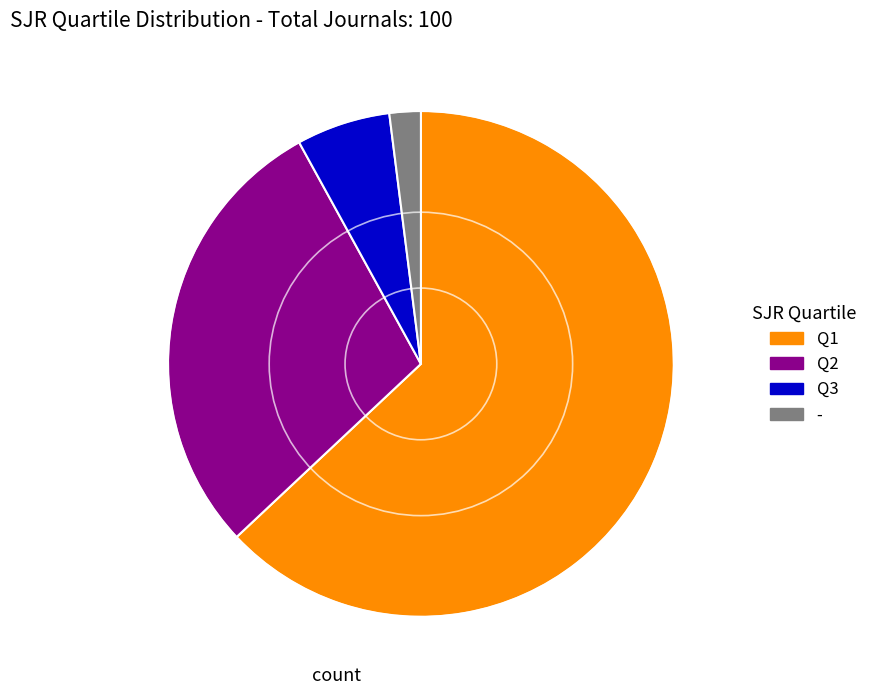

True or false: Q2 accounts for 19% of the total.

False